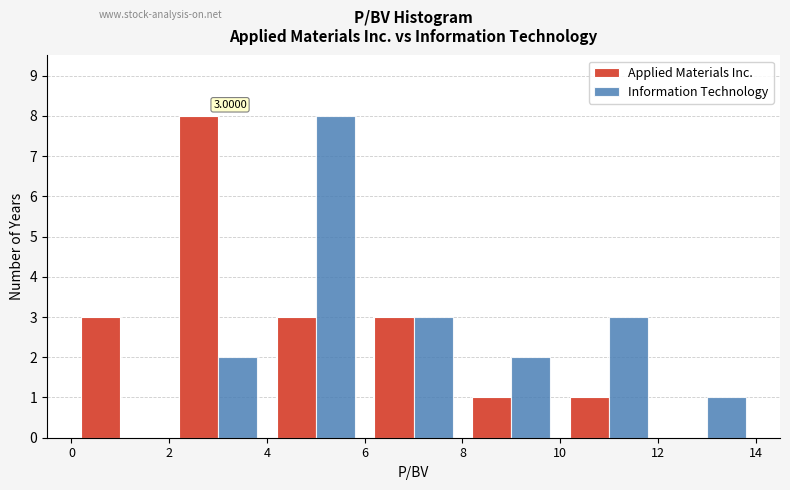

In the Applied Materials Inc. series, which range on the x-axis has the tallest bar?

2 to 4